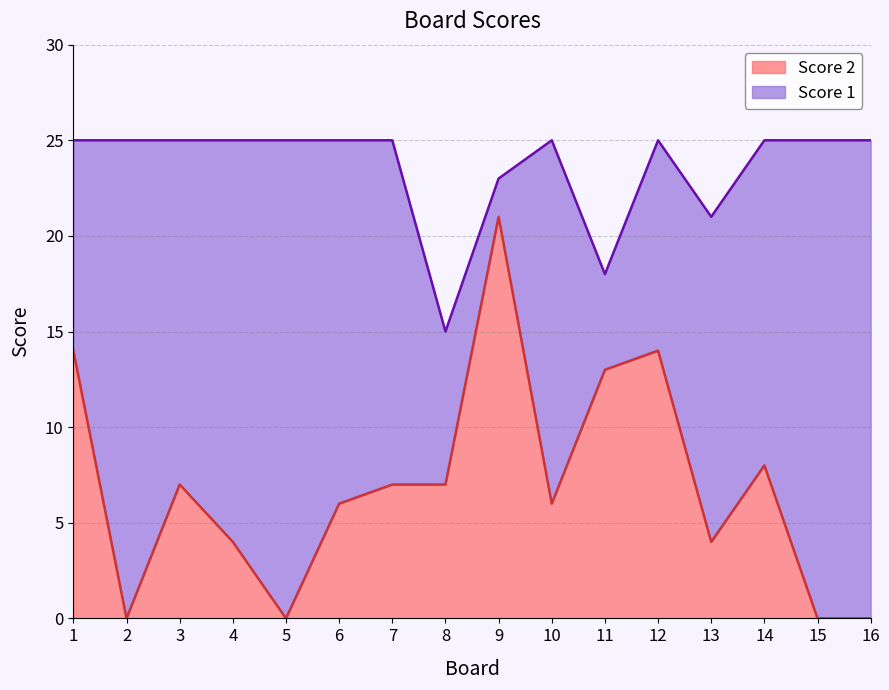

At which label is Score 2 closest to 10?

14